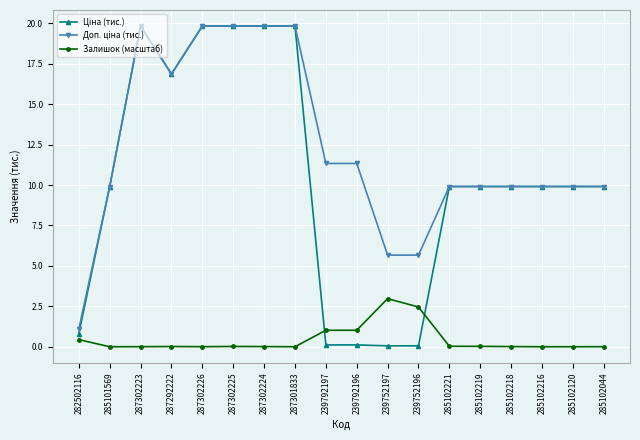

What is the value of the Залишок (масштаб) point at the 12th from the left?

2.5